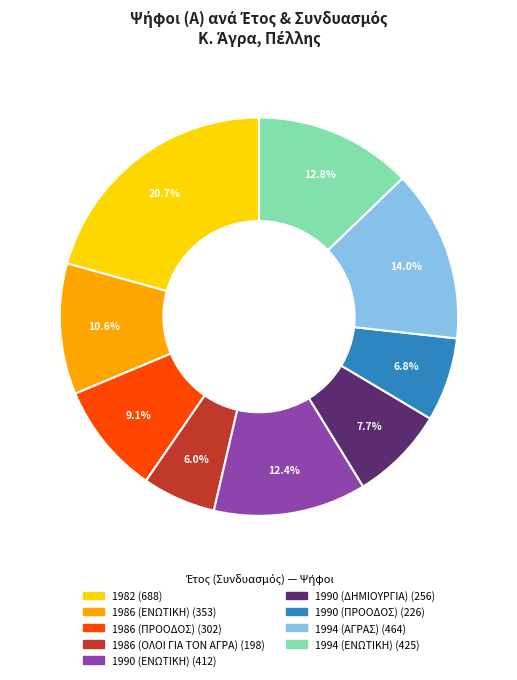

True or false: 1990 (ΕΝΩΤΙΚΗ) accounts for 1% of the total.

False